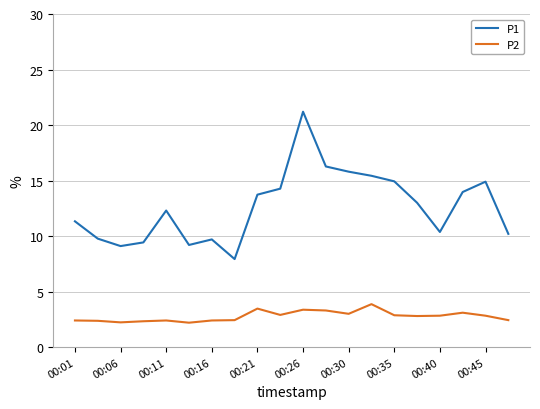

Count the number of data series in this chart.

2